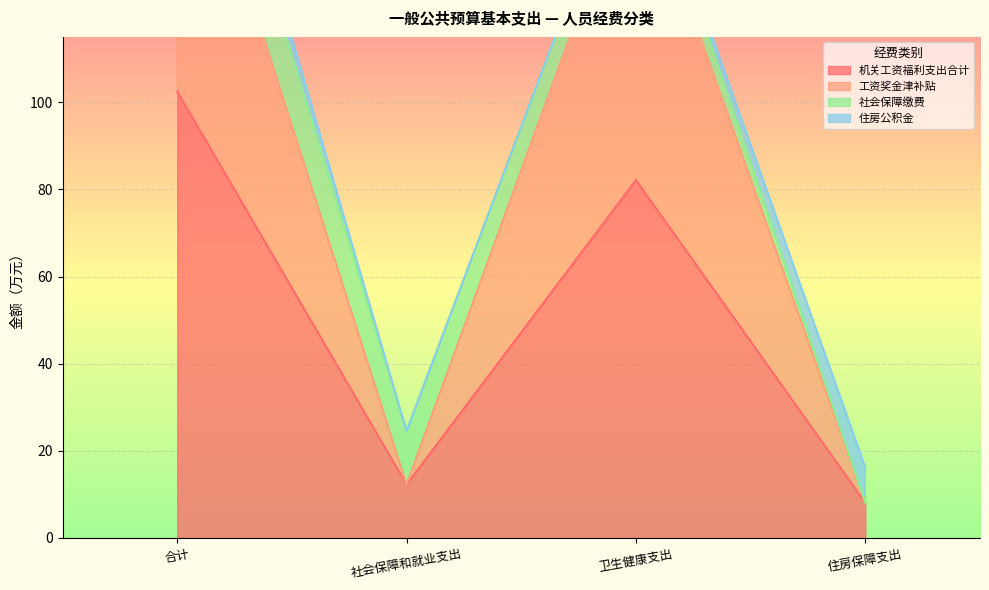

True or false: 工资奖金津补贴 and 机关工资福利支出合计 cross at least once.

False